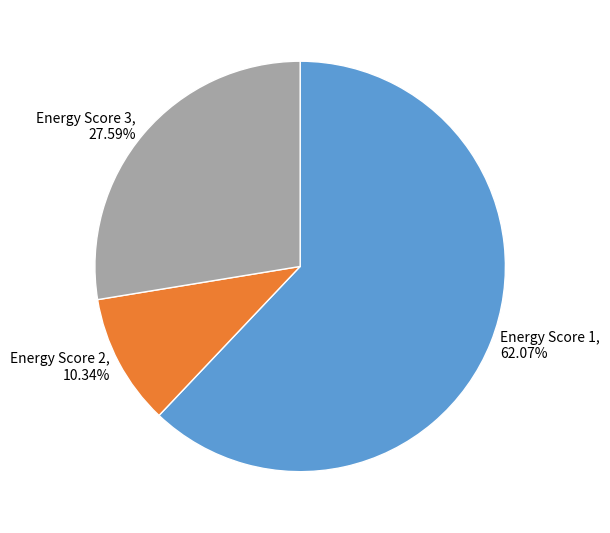

Is there a majority slice in this chart?

Yes